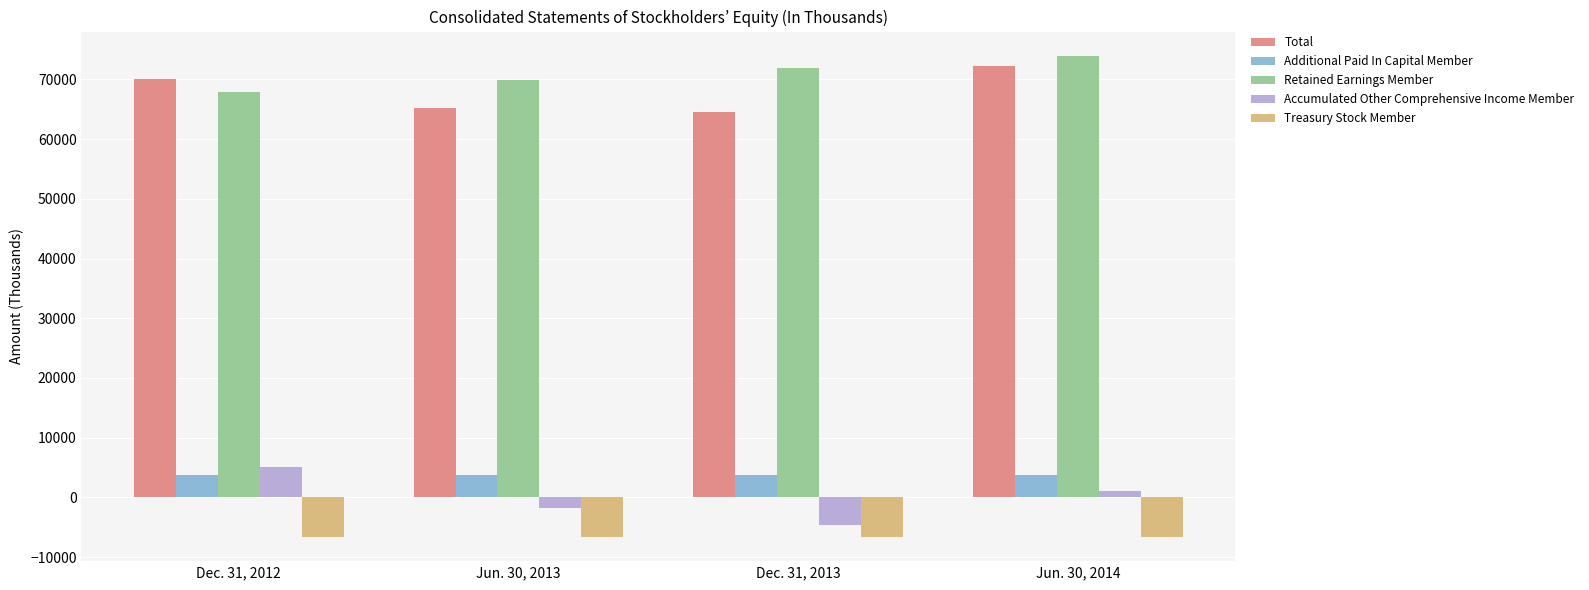

At which label is Retained Earnings Member closest to 70906?

Dec. 31, 2013